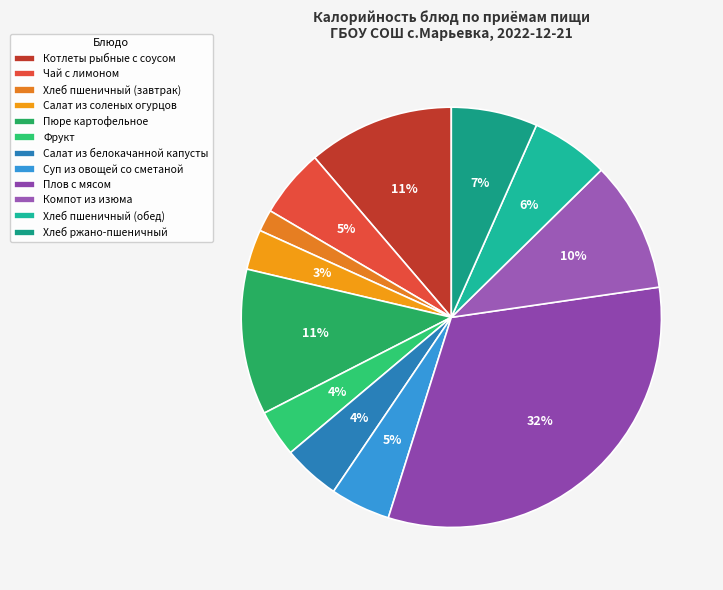

Does any single category account for the majority?

No